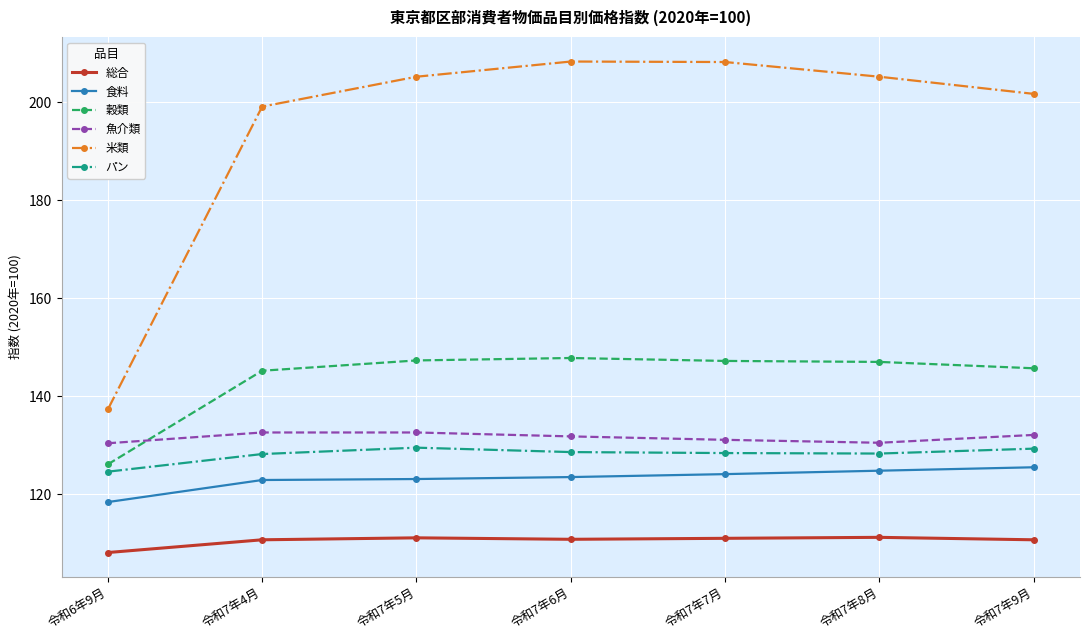

Is it true that 食料 equals 118.4 at 令和6年9月?

True